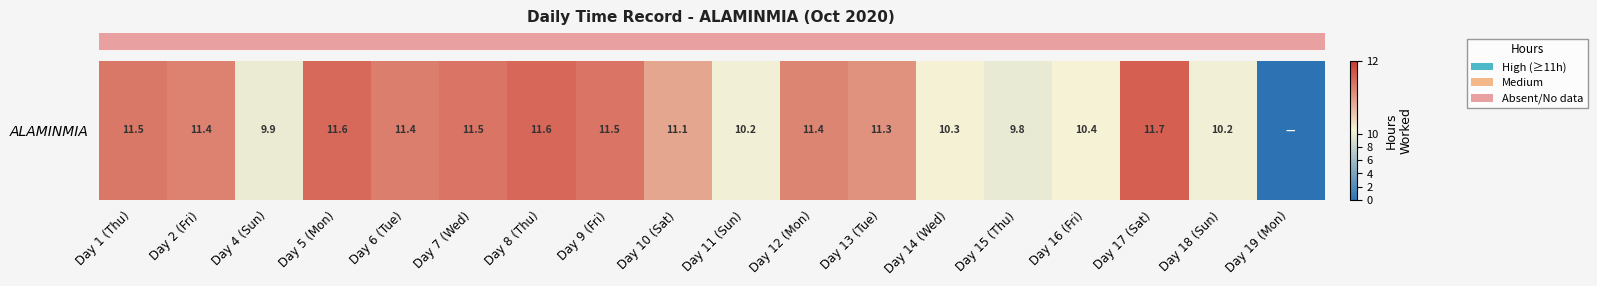

Where is the data nearest to the value 5?

Day 15 (Thu)